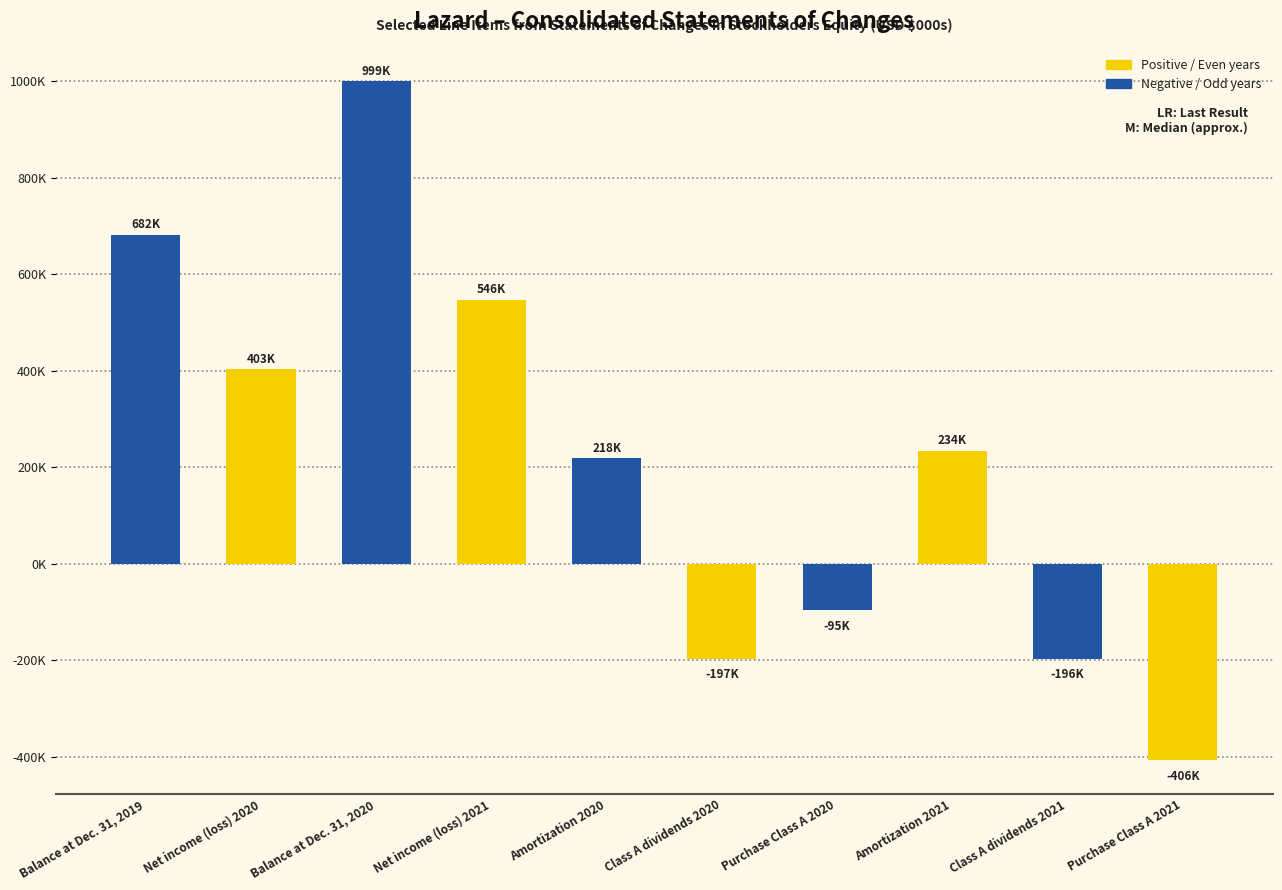

List the labels in order of value, largest first.

Balance at Dec. 31, 2020, Balance at Dec. 31, 2019, Net income (loss) 2021, Net income (loss) 2020, Amortization 2021, Amortization 2020, Purchase Class A 2020, Class A dividends 2021, Class A dividends 2020, Purchase Class A 2021